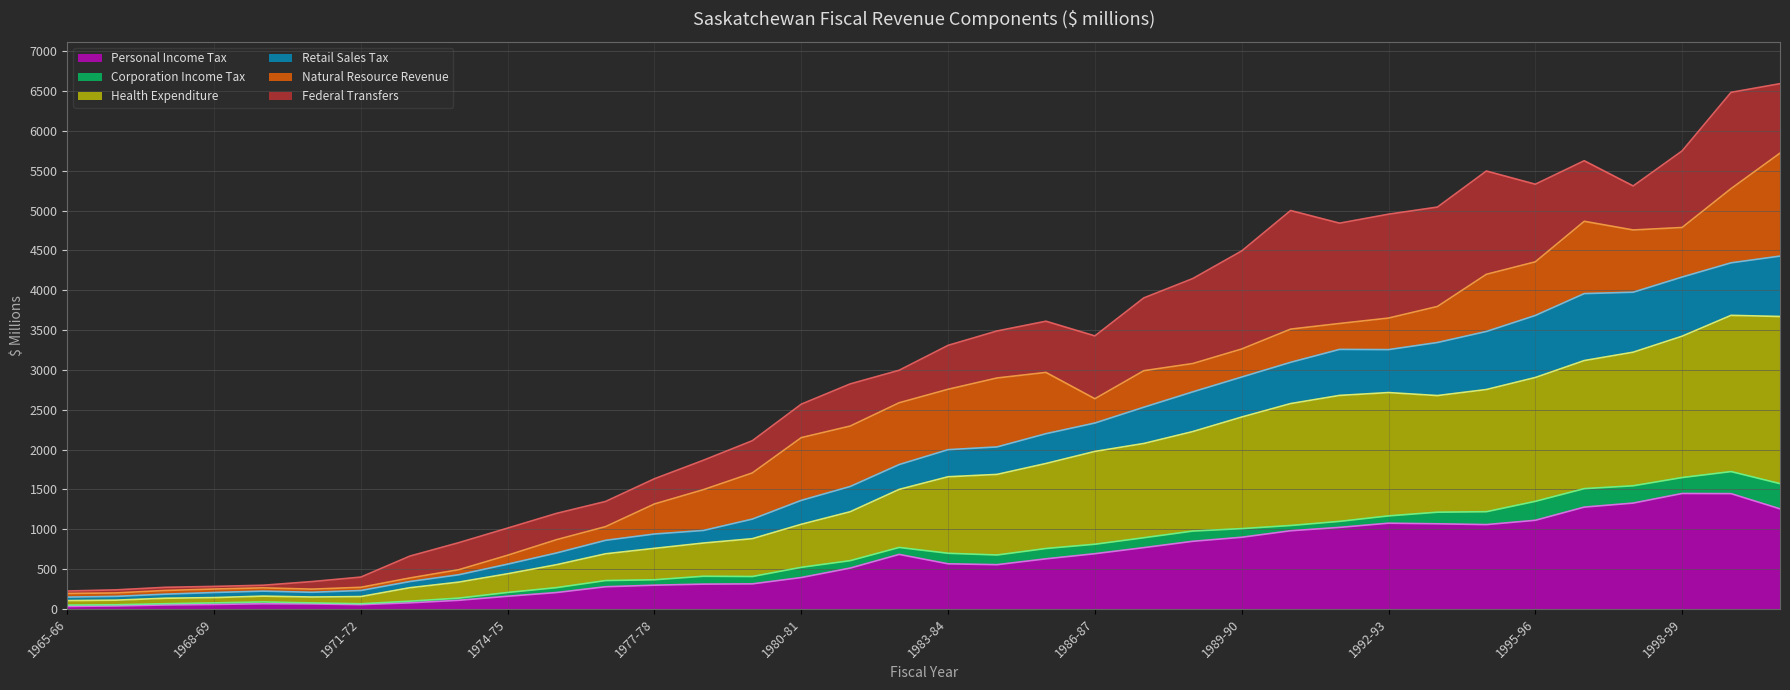

How many categories are shown in the chart?

36